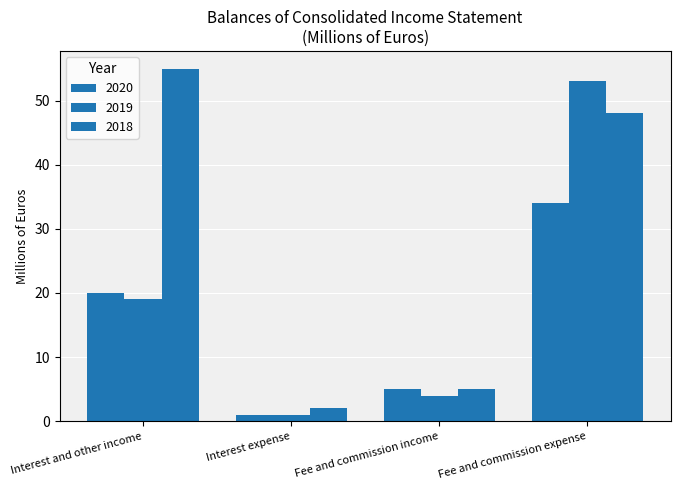

List the series in order of their peak value, lowest first.

2020, 2019, 2018